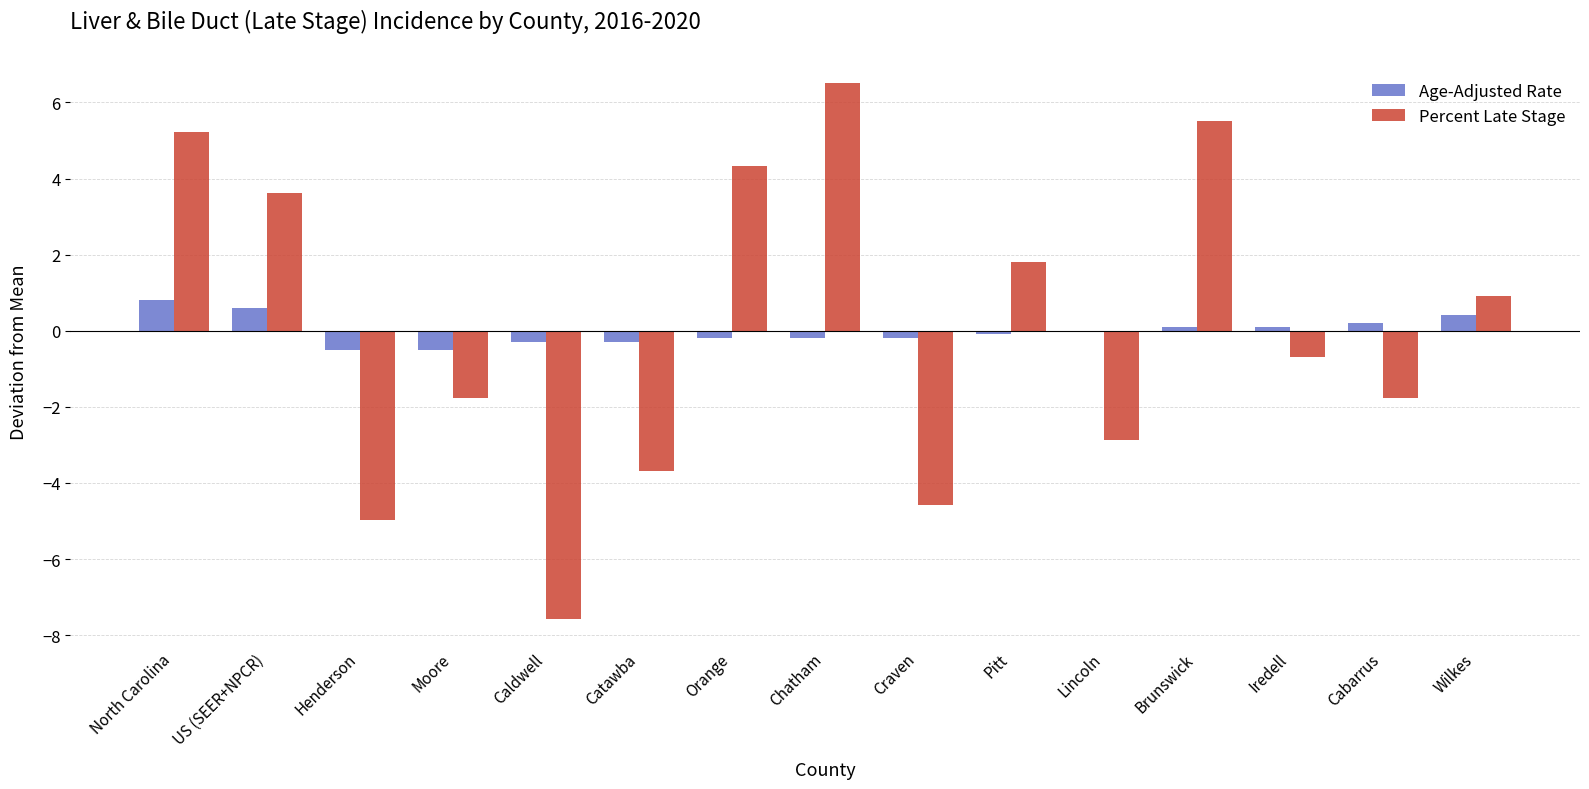

The value of Age-Adjusted Rate at North Carolina is 0.3. True or false?

False